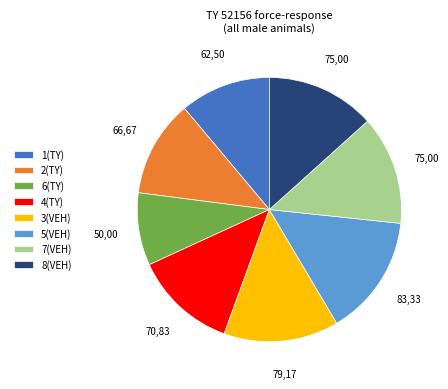

Do 4(TY) and 3(VEH) together represent more than half of the pie?

No